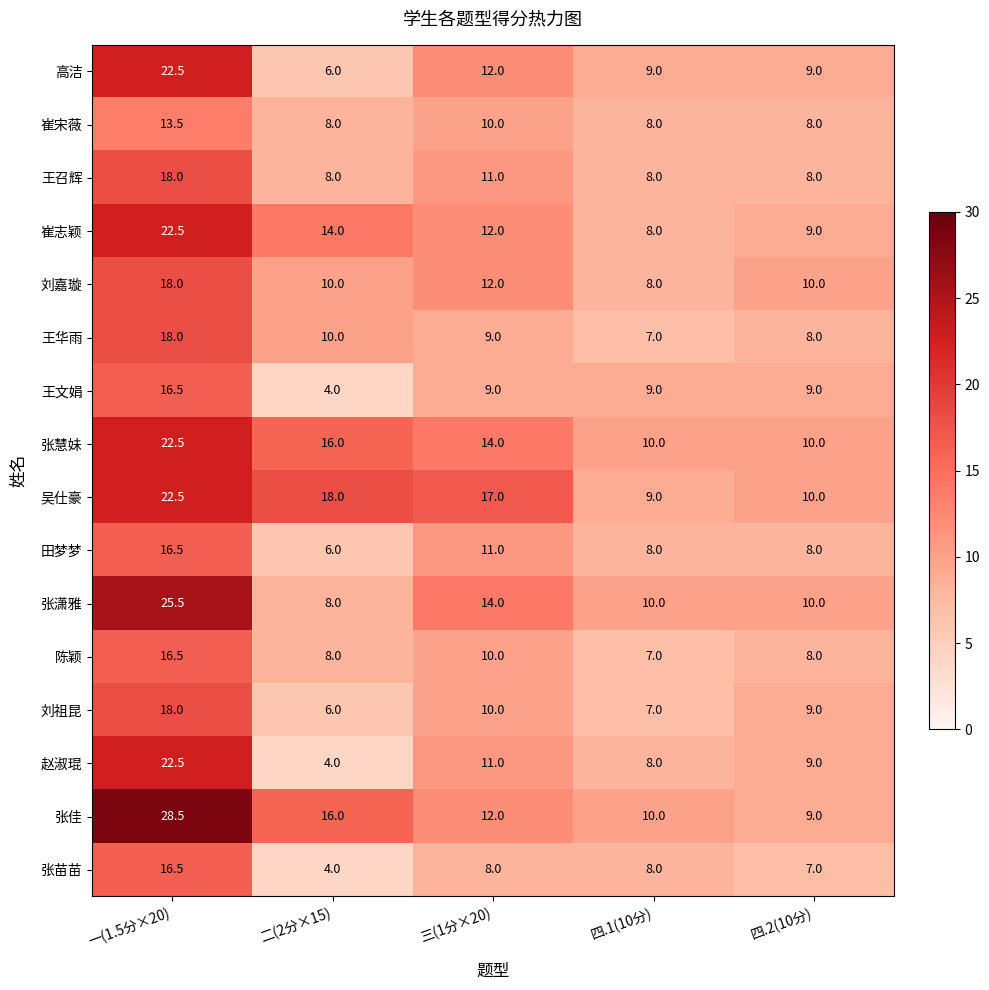

Which series has the widest spread of values?

张佳